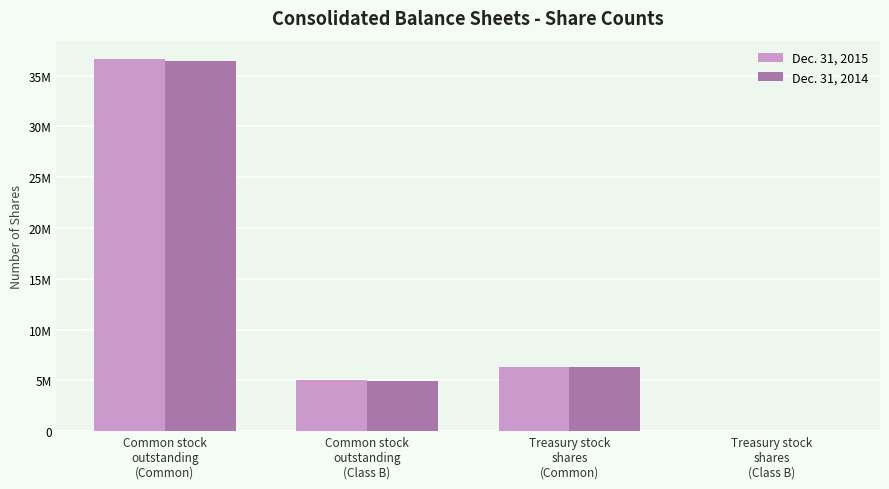

What is the spread (max minus min) of values at Common stock
outstanding
(Common)?

171908